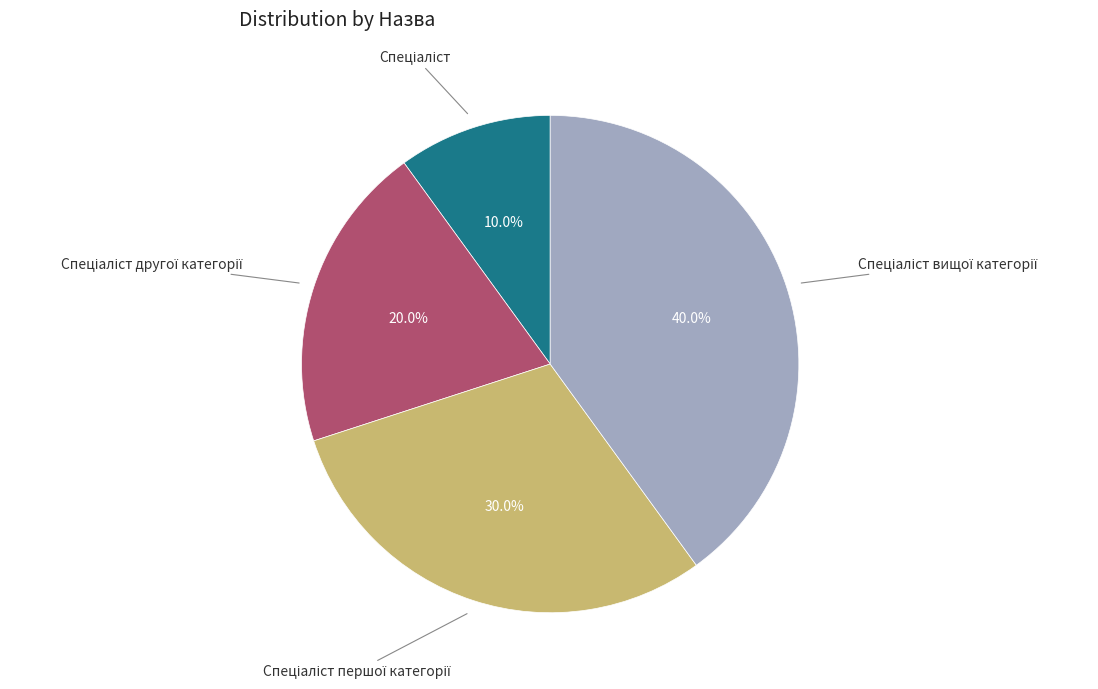

Does any single category account for the majority?

No